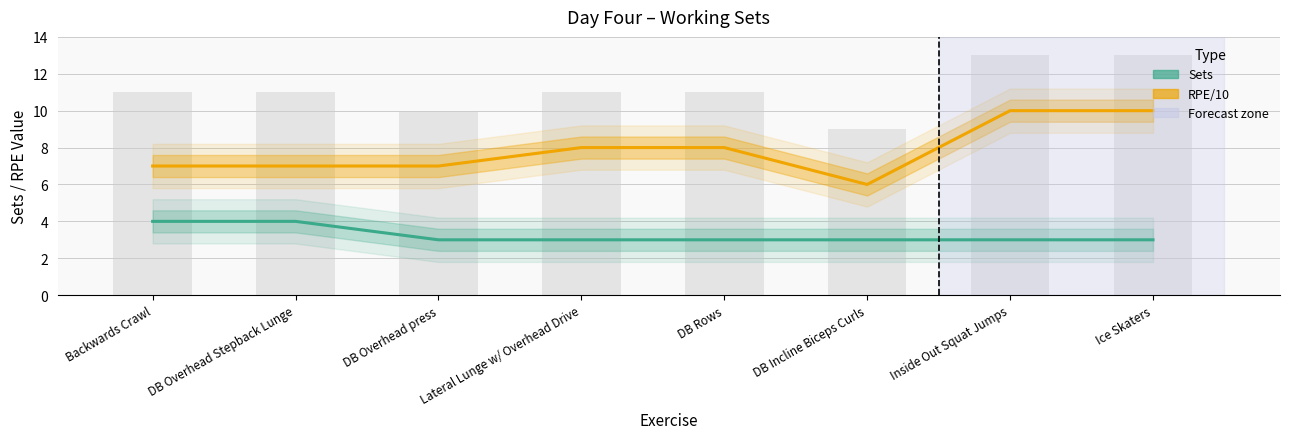

The RPE series shows 3 at DB Rows. True or false?

False